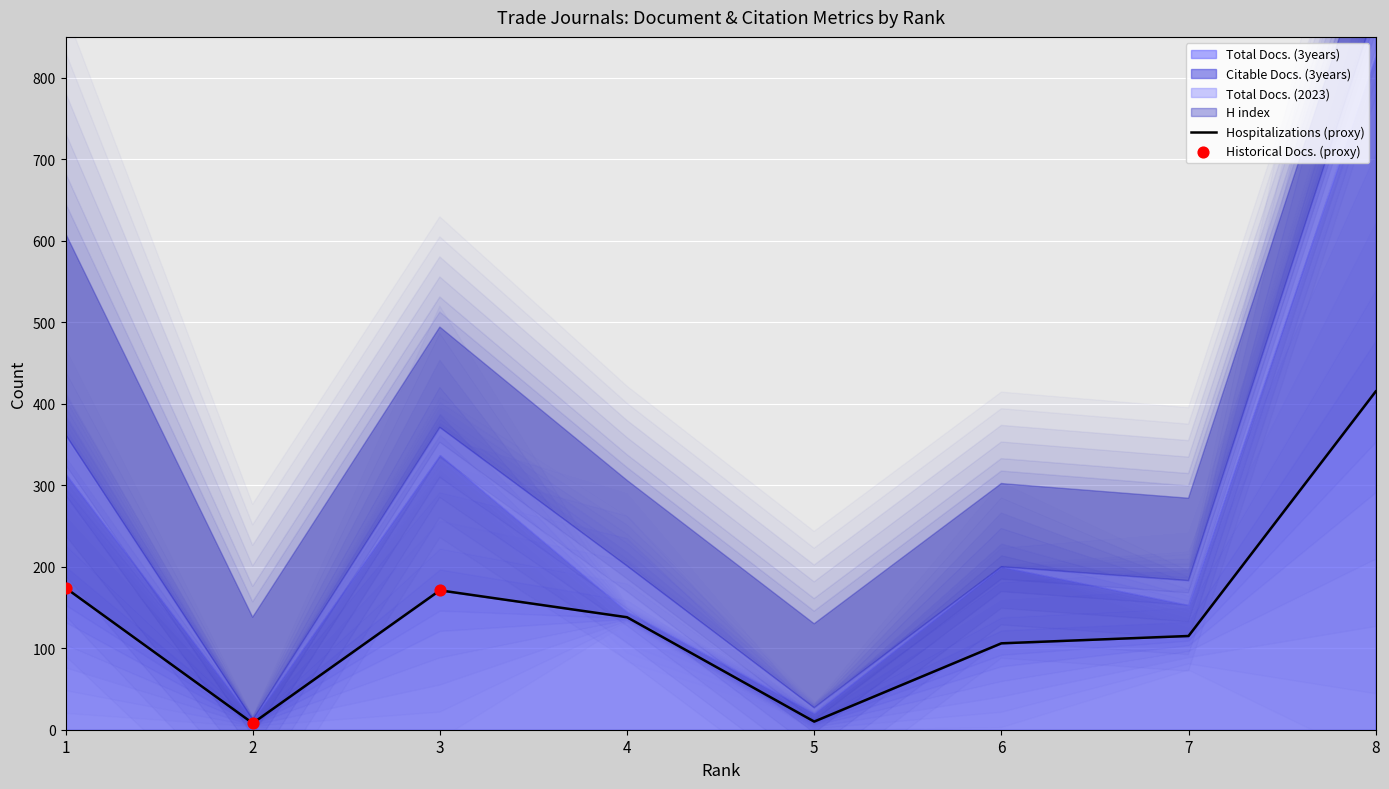

Which series has the largest total across all categories?

Total Docs. (3years)